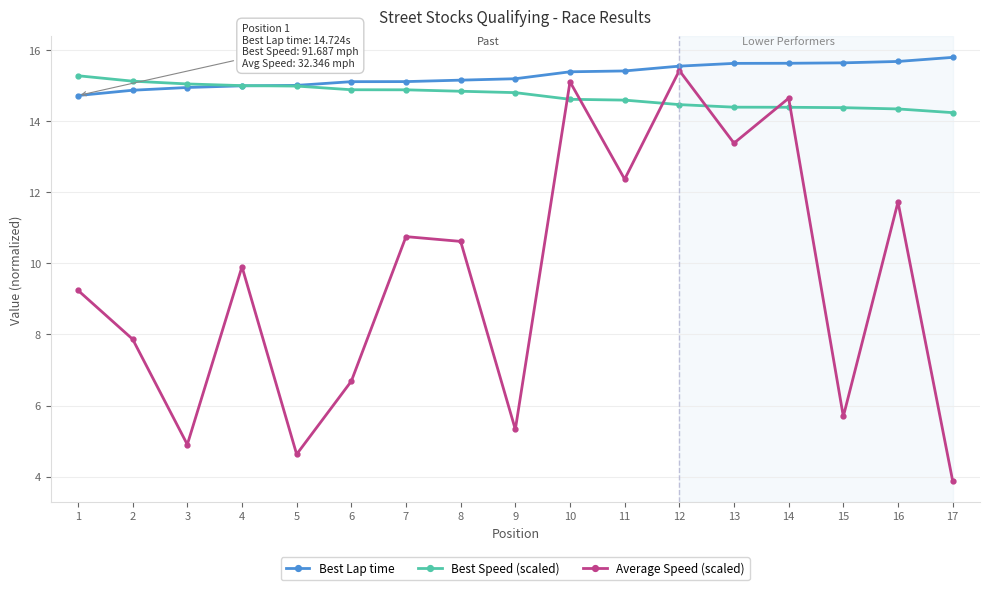

At which label does Average Speed (scaled) first exceed 9?

1